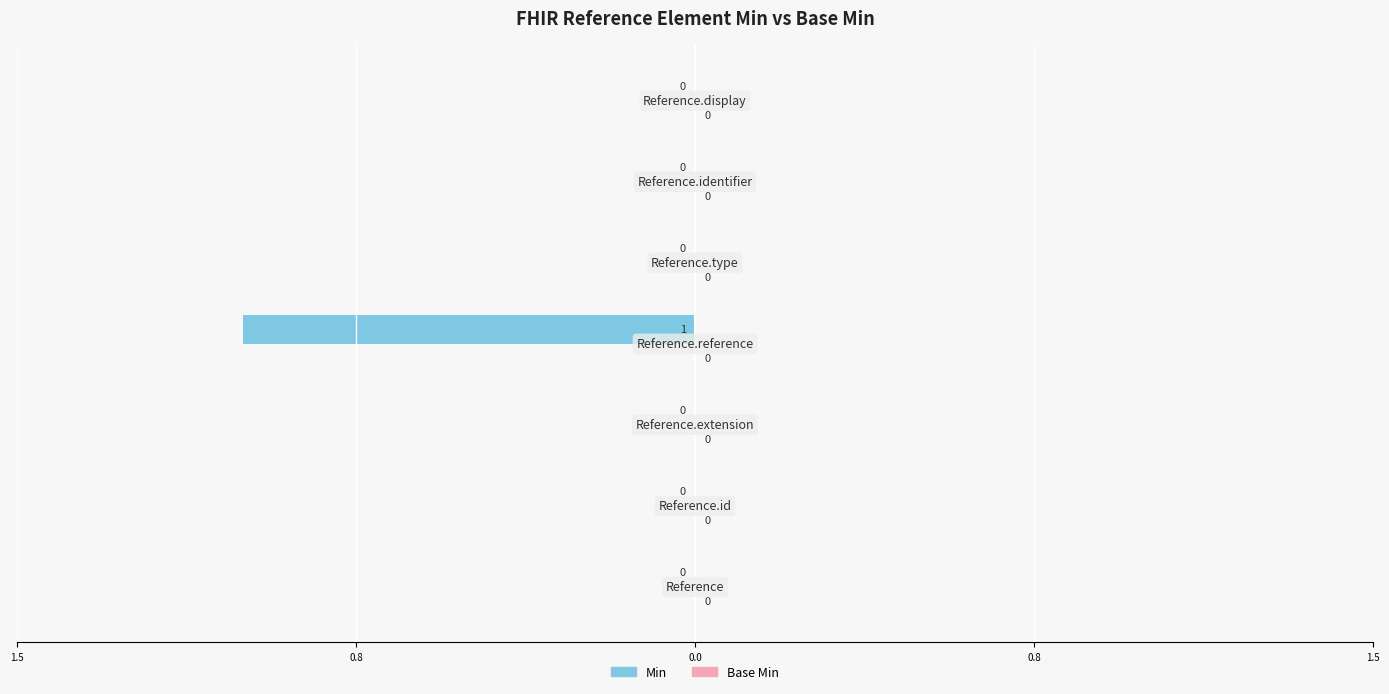

Are the bars horizontal?

Yes